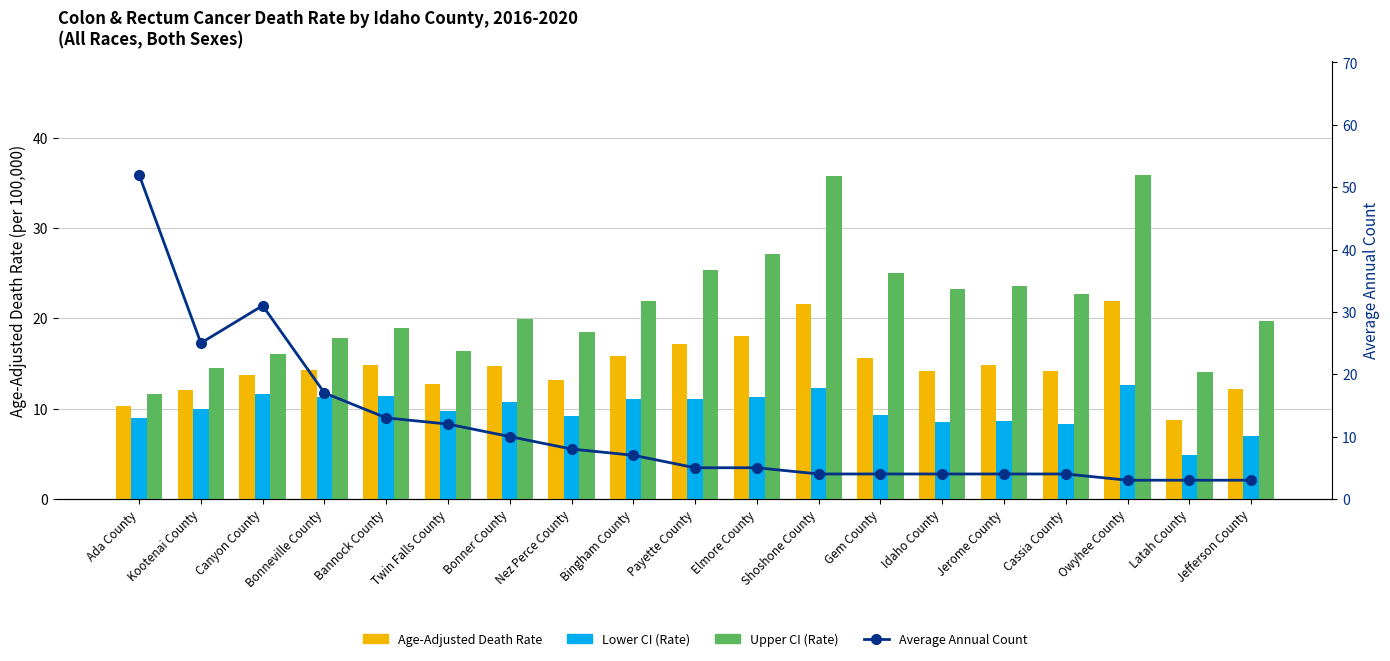

What is the maximum value shown in the chart?

52.0